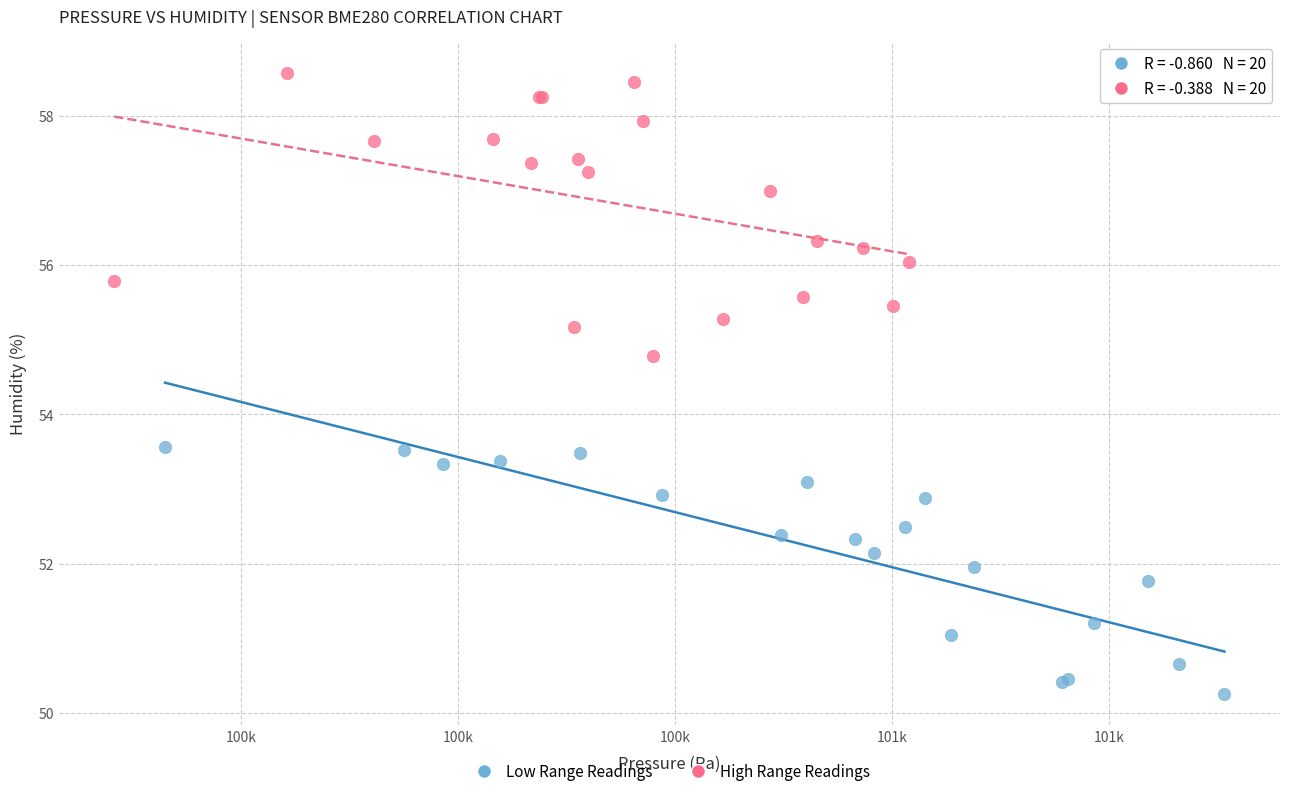

What are all the series names shown in the legend?

Low Range Readings, High Range Readings